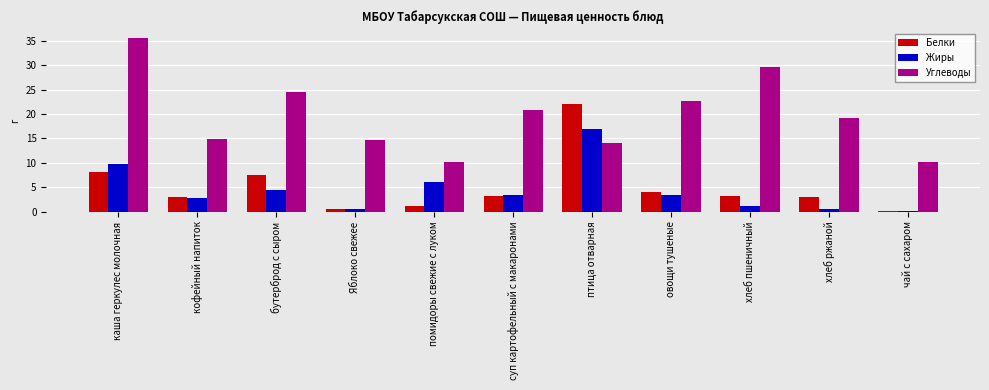

Which series has the largest range (max minus min)?

Углеводы